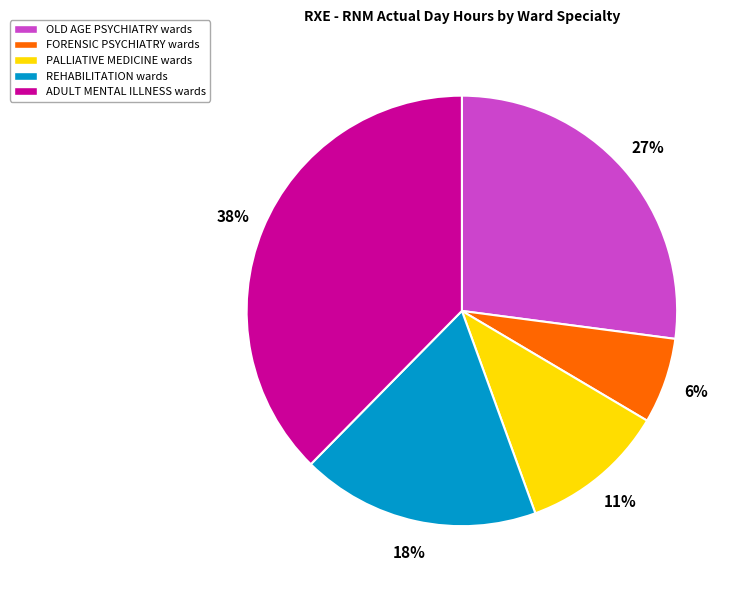

To the nearest percent, what is the combined percentage of REHABILITATION wards and FORENSIC PSYCHIATRY wards?

24%